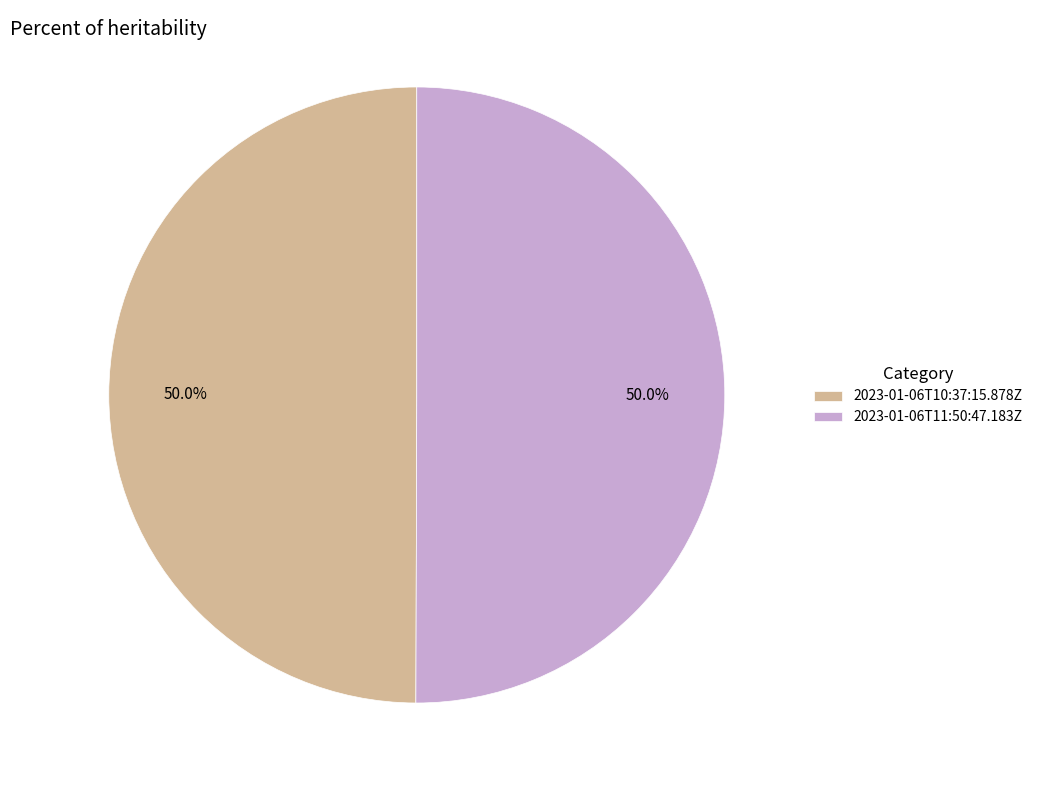

What percentage is NOT represented by 2023-01-06T11:50:47.183Z?

50.0%